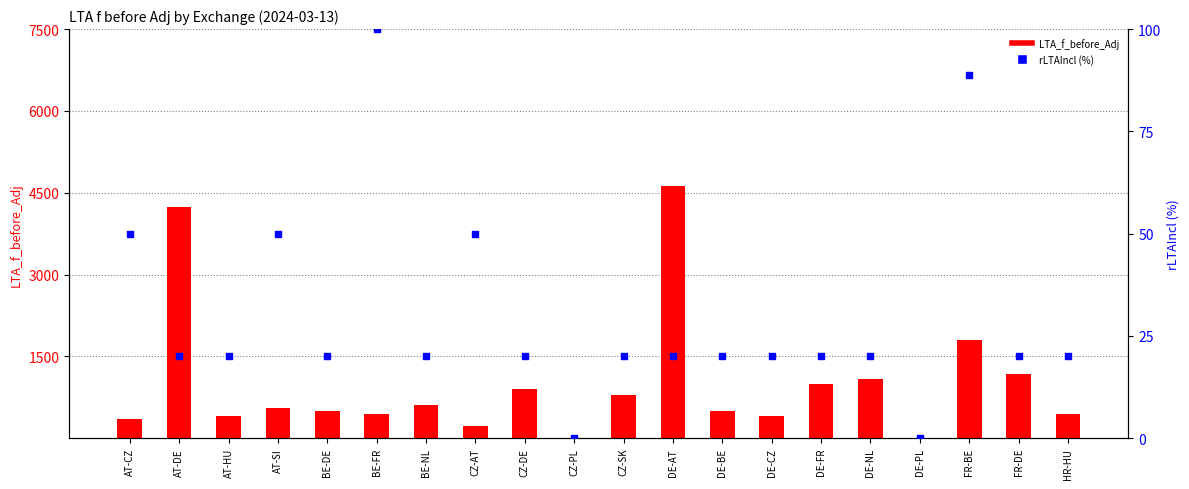

At which category is the sum across all series the highest?

DE-AT